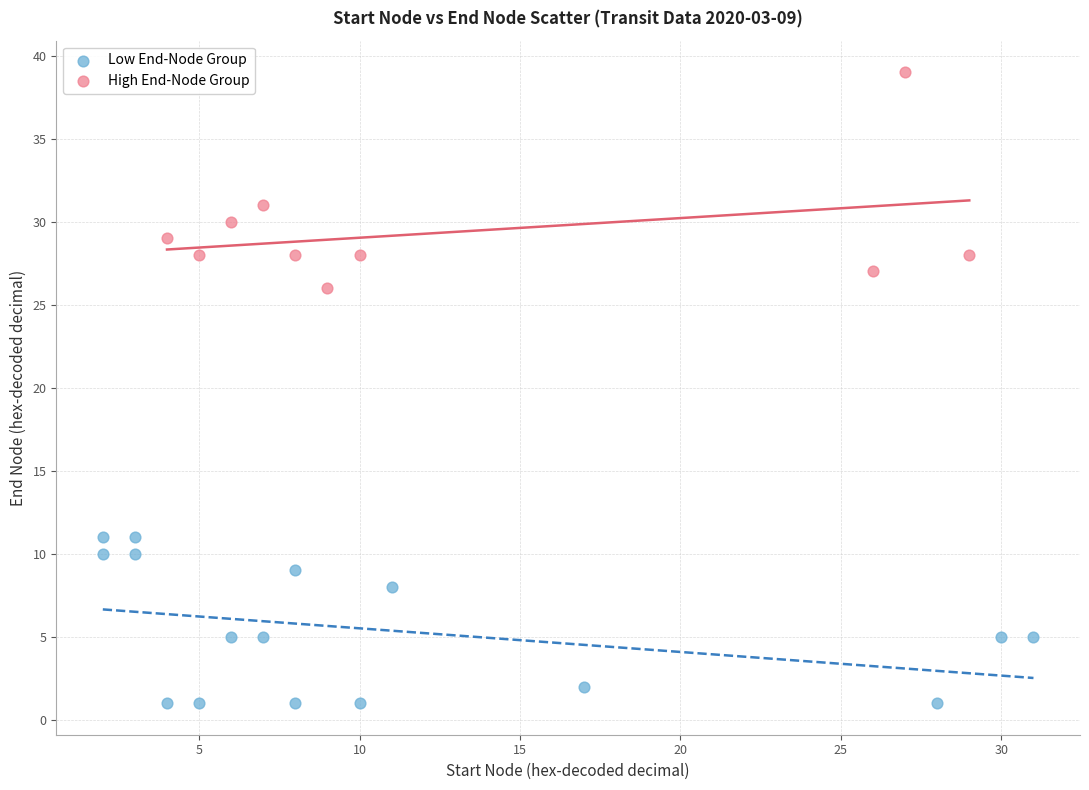

Which series contains the highest Y value?

High End-Node Group